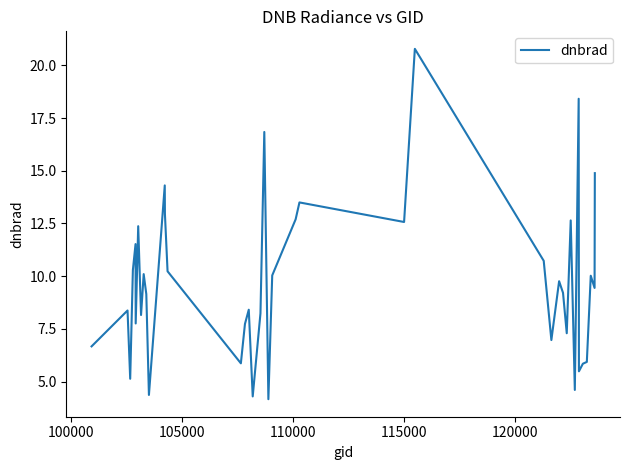

How many lines are shown in the chart?

1